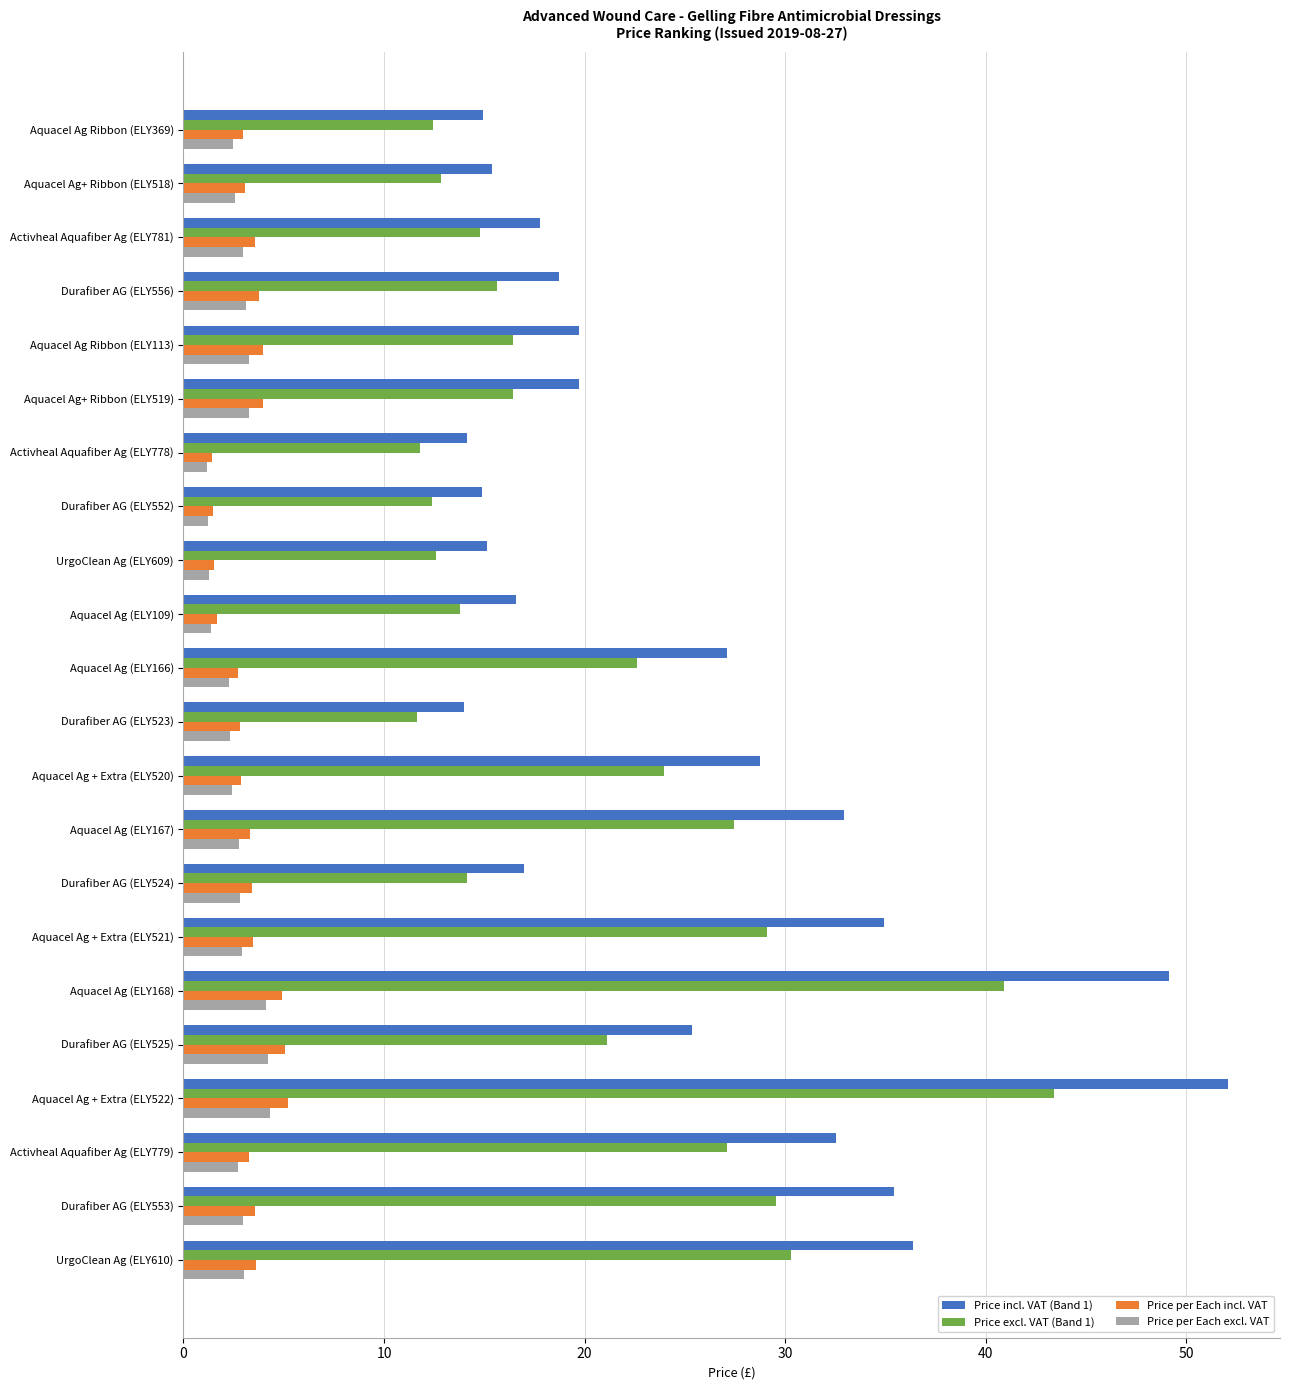

What is the difference between the highest and lowest values at Durafiber AG (ELY556)?

15.6